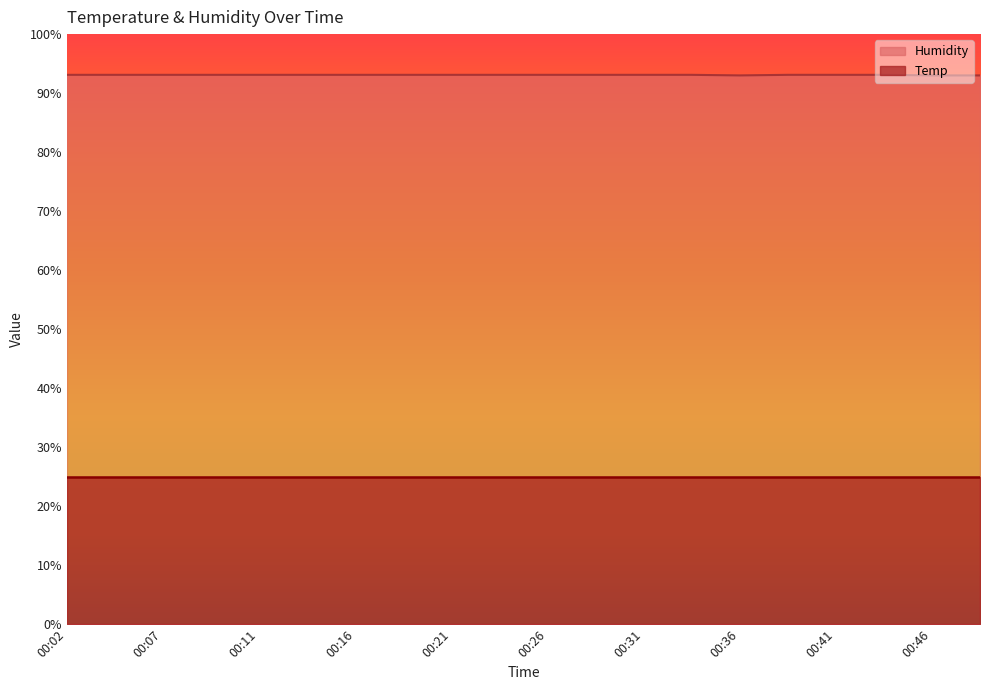

Rank the categories by value from highest to lowest.

00:02, 00:04, 00:07, 00:09, 00:11, 00:14, 00:16, 00:19, 00:21, 00:24, 00:26, 00:28, 00:31, 00:33, 00:38, 00:41, 00:43, 00:36, 00:46, 00:48